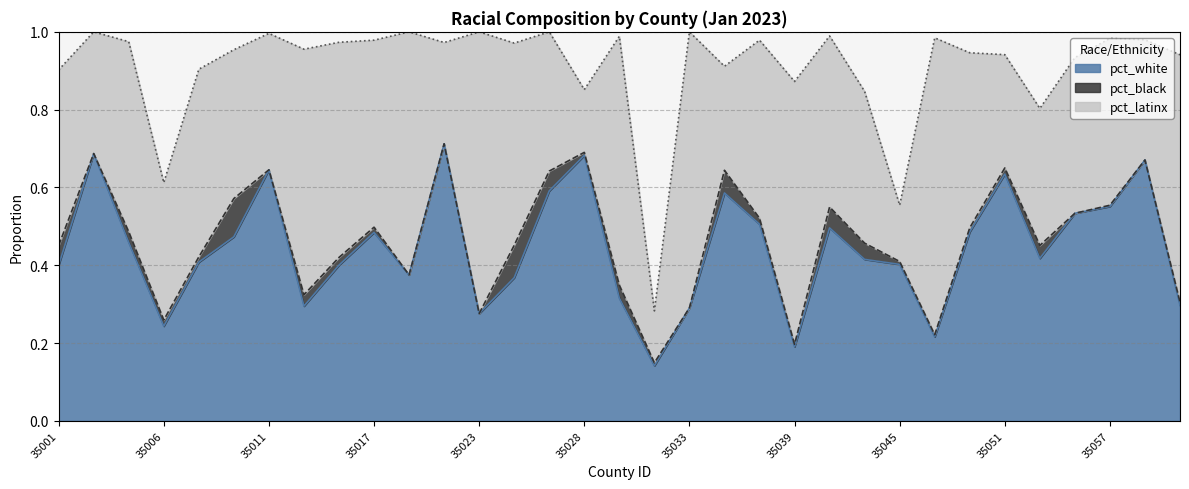

Between 35027 and 35019, which is larger?

35027